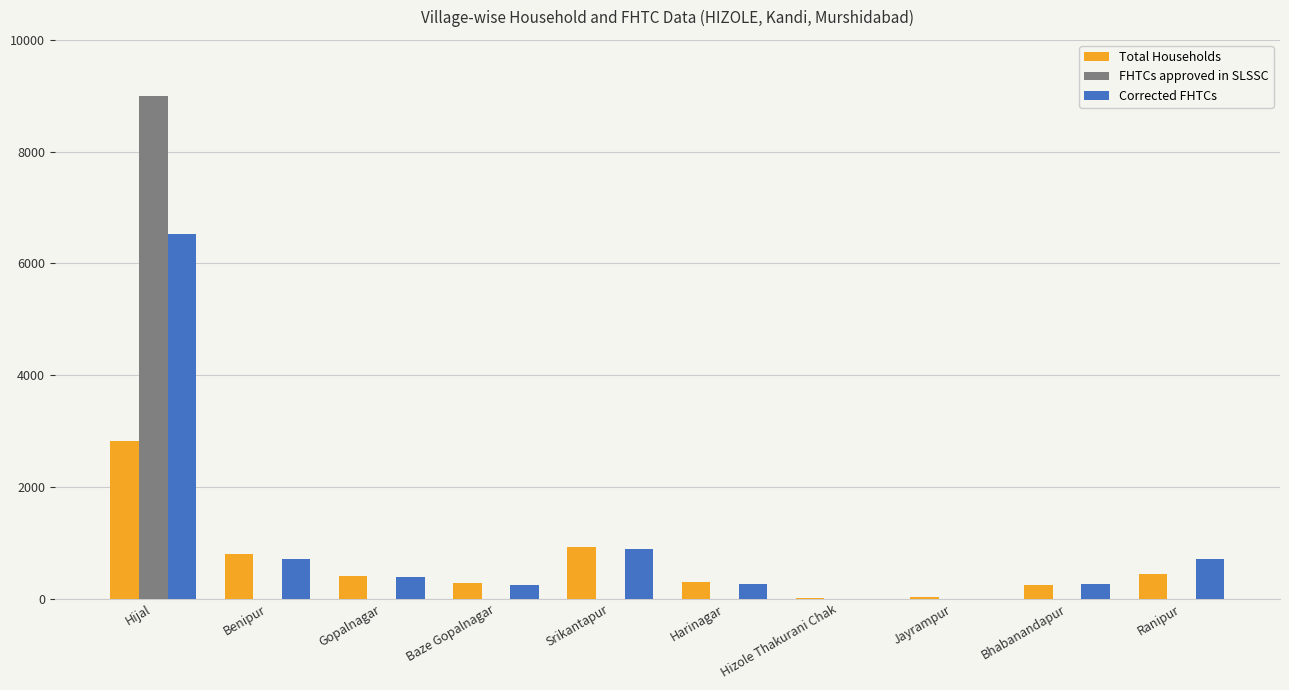

The FHTCs approved in SLSSC series shows -5039 at Benipur. True or false?

False